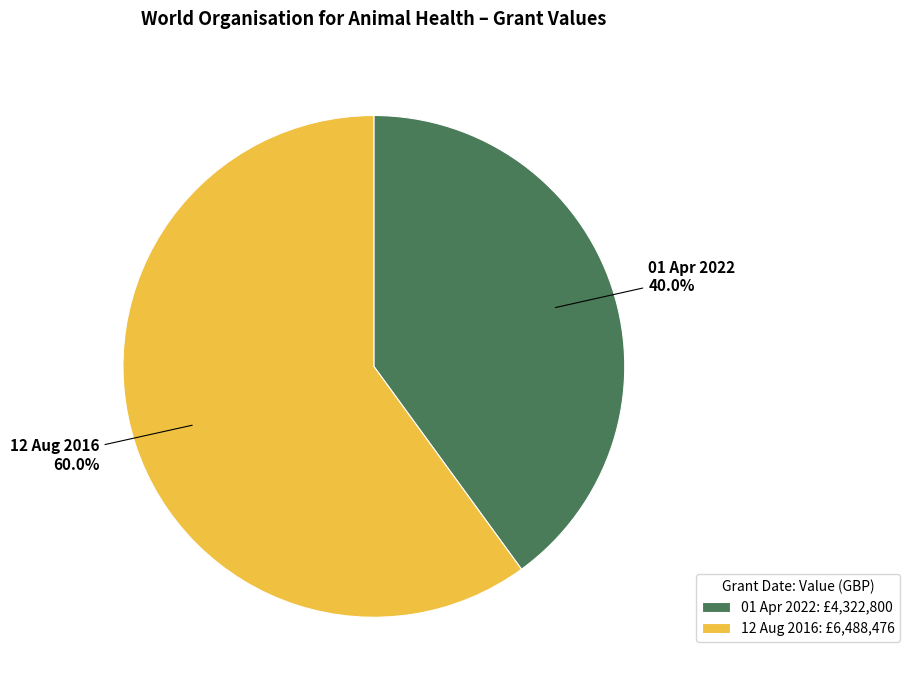

What is the ratio of the value at 12 Aug 2016 to the value at 01 Apr 2022?

1.5